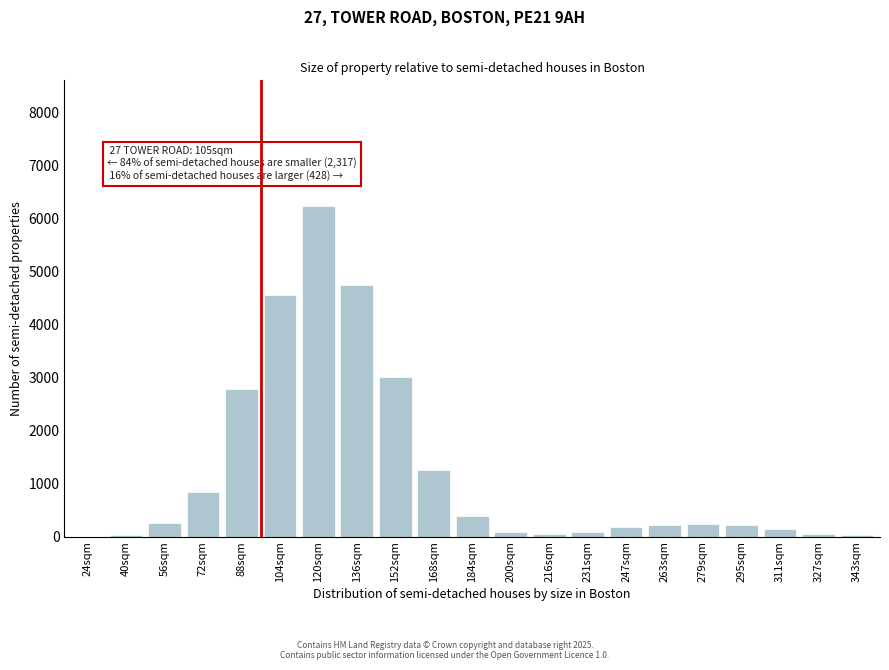

What is the greatest value displayed?

6242